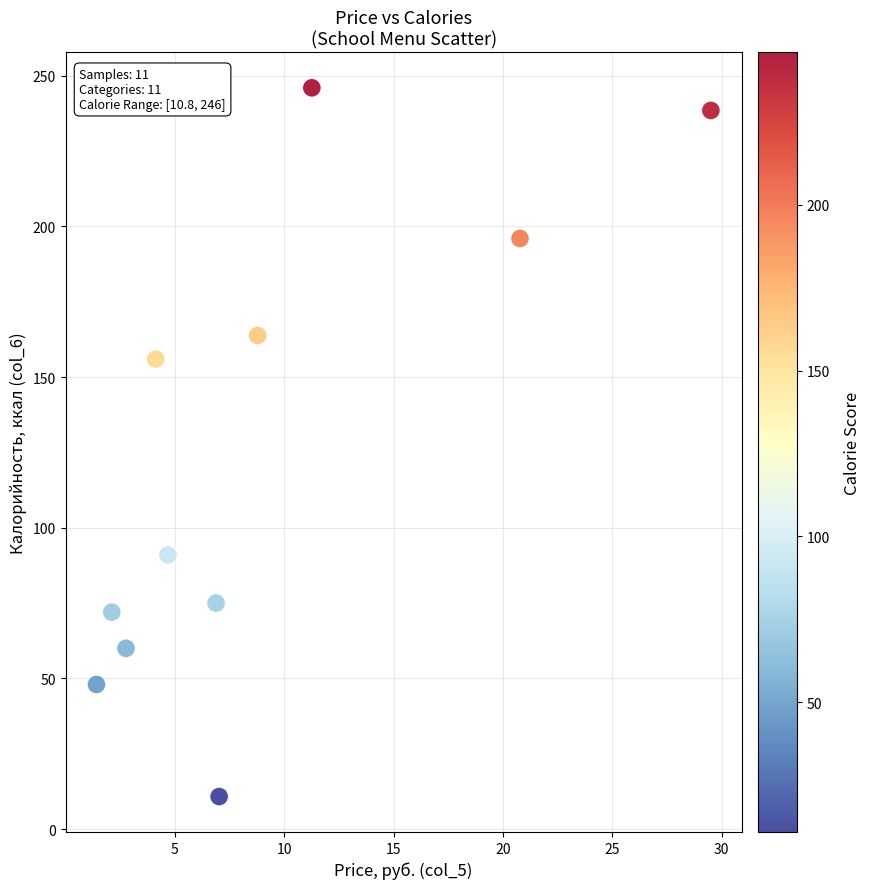

What Y value in the scatter plot is closest to 128?

156.0